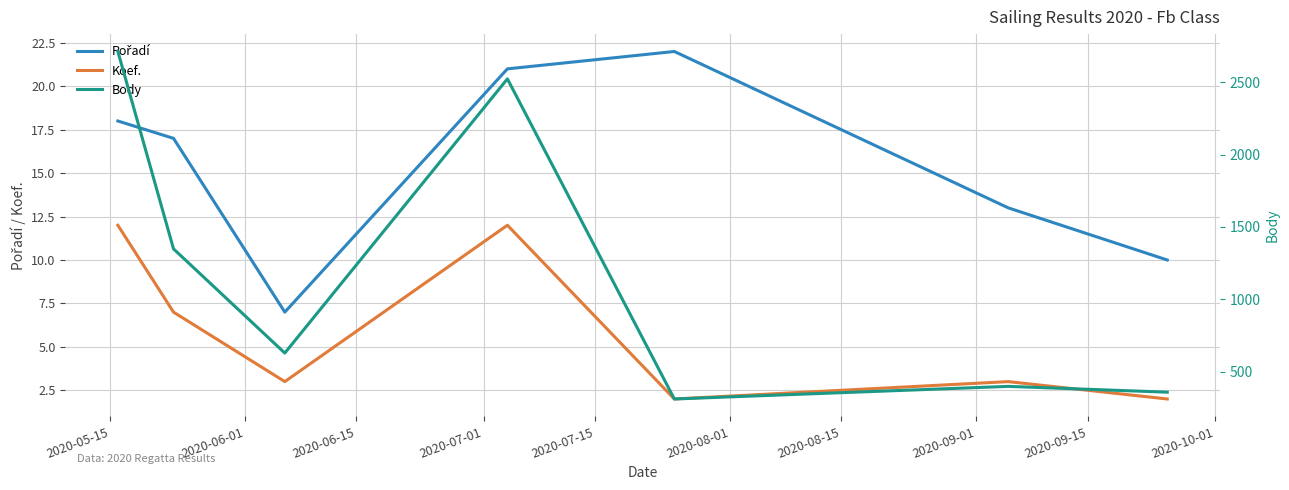

What are all the series names shown in the legend?

Pořadí, Koef., Body